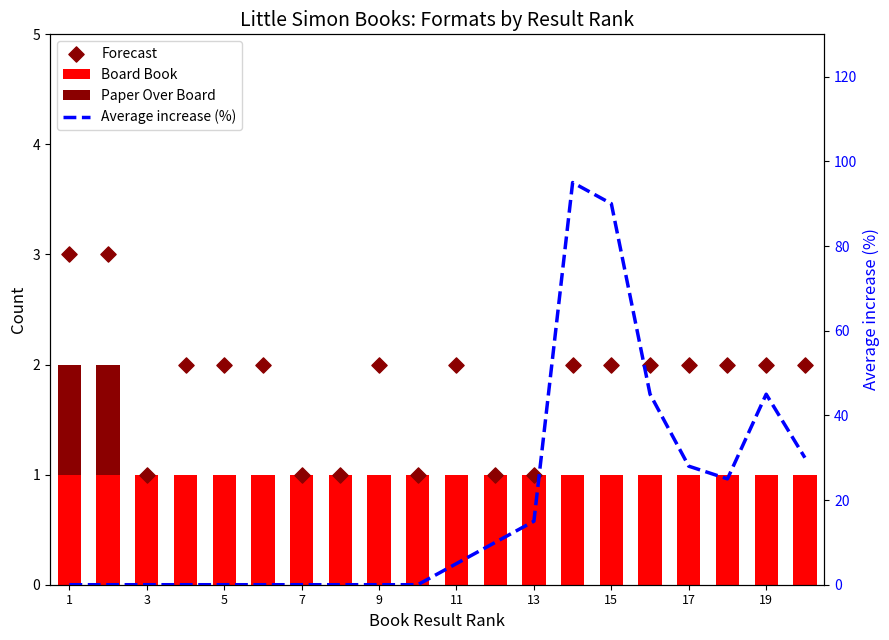

Which series reaches the minimum Y coordinate?

Paper Over Board